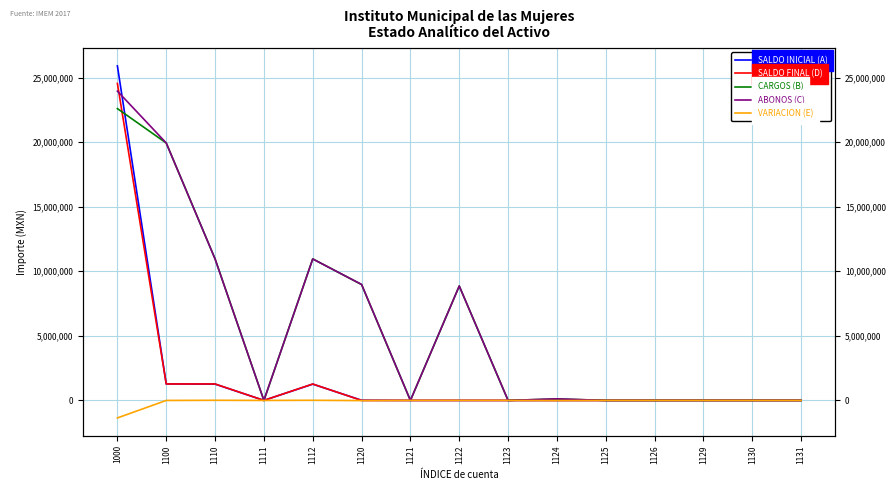

Which series has the widest spread of values?

SALDO INICIAL (A)